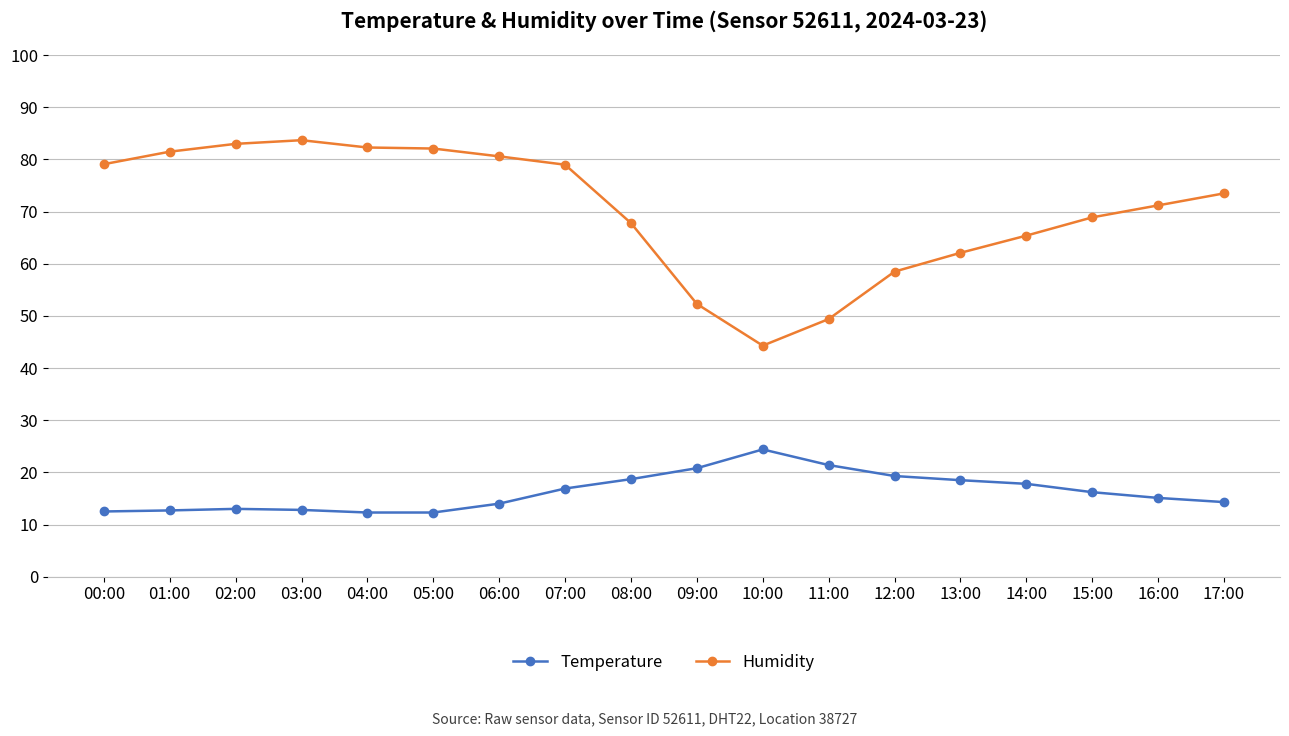

True or false: Humidity has a value of 17.6 at 07:00.

False